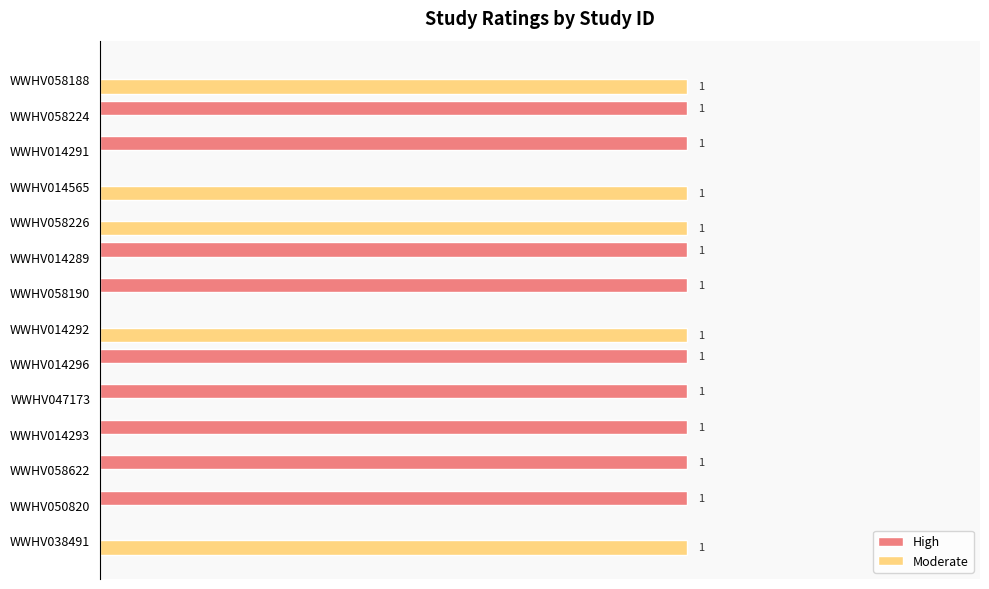

Which series has the largest total across all categories?

High